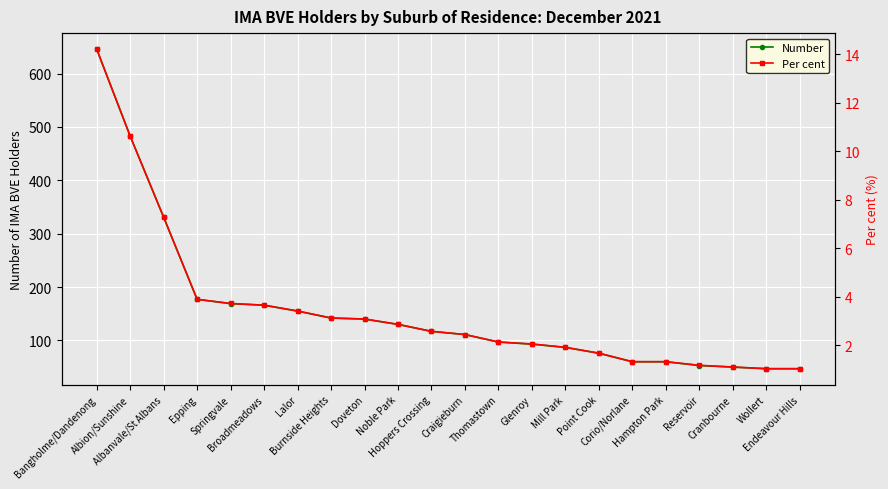

True or false: Per cent and Number intersect in this chart.

False